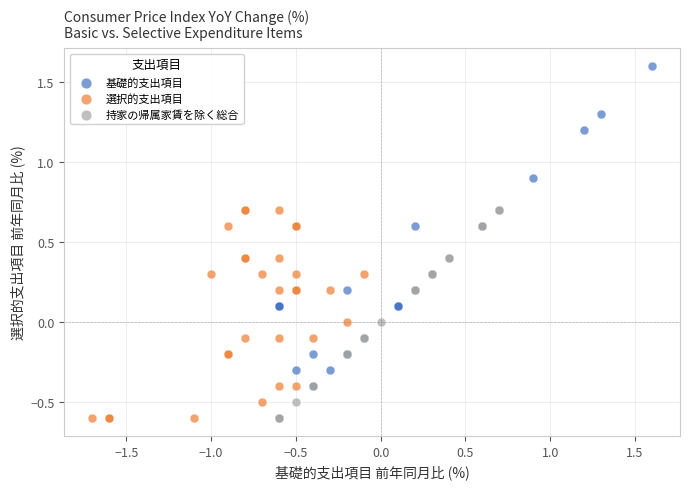

Which series contains the highest Y value?

基礎的支出項目